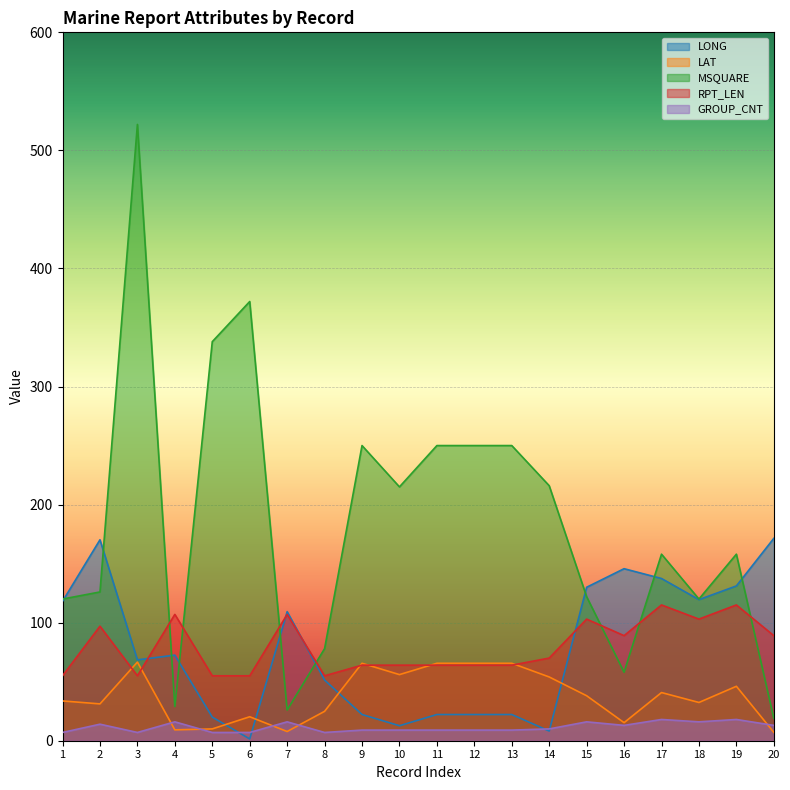

Reading right to left, list all the values displayed in this chart.

LONG: 20=171.4	19=131.1	18=119.5	17=137.4	16=145.7	15=130.0	14=8.2	13=22.2	12=22.2	11=22.2	10=12.7	9=22.2	8=51.4	7=109.3	6=1.5	5=20.0	4=72.5	3=68.5	2=170.2	1=118.1
LAT: 20=7.1	19=46.1	18=32.4	17=40.8	16=15.3	15=38.1	14=54.0	13=65.6	12=65.6	11=65.6	10=56.0	9=65.6	8=24.9	7=7.8	6=20.3	5=10.0	4=9.2	3=66.6	2=31.2	1=33.7
MSQUARE: 20=19.0	19=158.0	18=120.0	17=158.0	16=58.0	15=122.0	14=216.0	13=250.0	12=250.0	11=250.0	10=215.0	9=250.0	8=78.0	7=26.0	6=372.0	5=338.0	4=29.0	3=522.0	2=126.0	1=120.0
RPT_LEN: 20=89.0	19=115.0	18=103.0	17=115.0	16=89.0	15=103.0	14=70.0	13=64.0	12=64.0	11=64.0	10=64.0	9=64.0	8=55.0	7=107.0	6=55.0	5=55.0	4=107.0	3=55.0	2=97.0	1=55.0
GROUP_CNT: 20=13.0	19=18.0	18=16.0	17=18.0	16=13.0	15=16.0	14=10.0	13=9.0	12=9.0	11=9.0	10=9.0	9=9.0	8=7.0	7=16.0	6=7.0	5=7.0	4=16.0	3=7.0	2=14.0	1=7.0